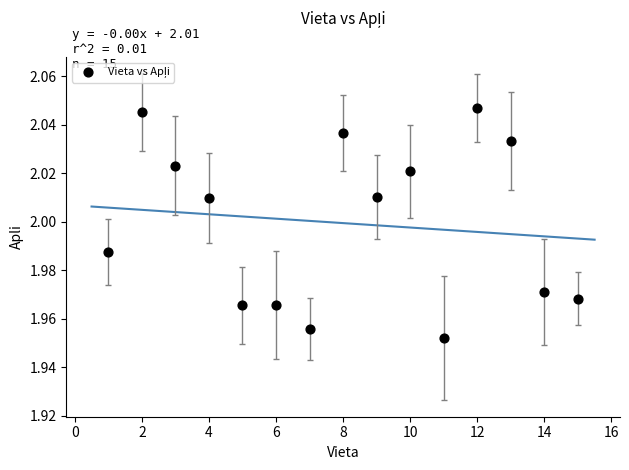

What is the range of X values (max minus min)?

14.0